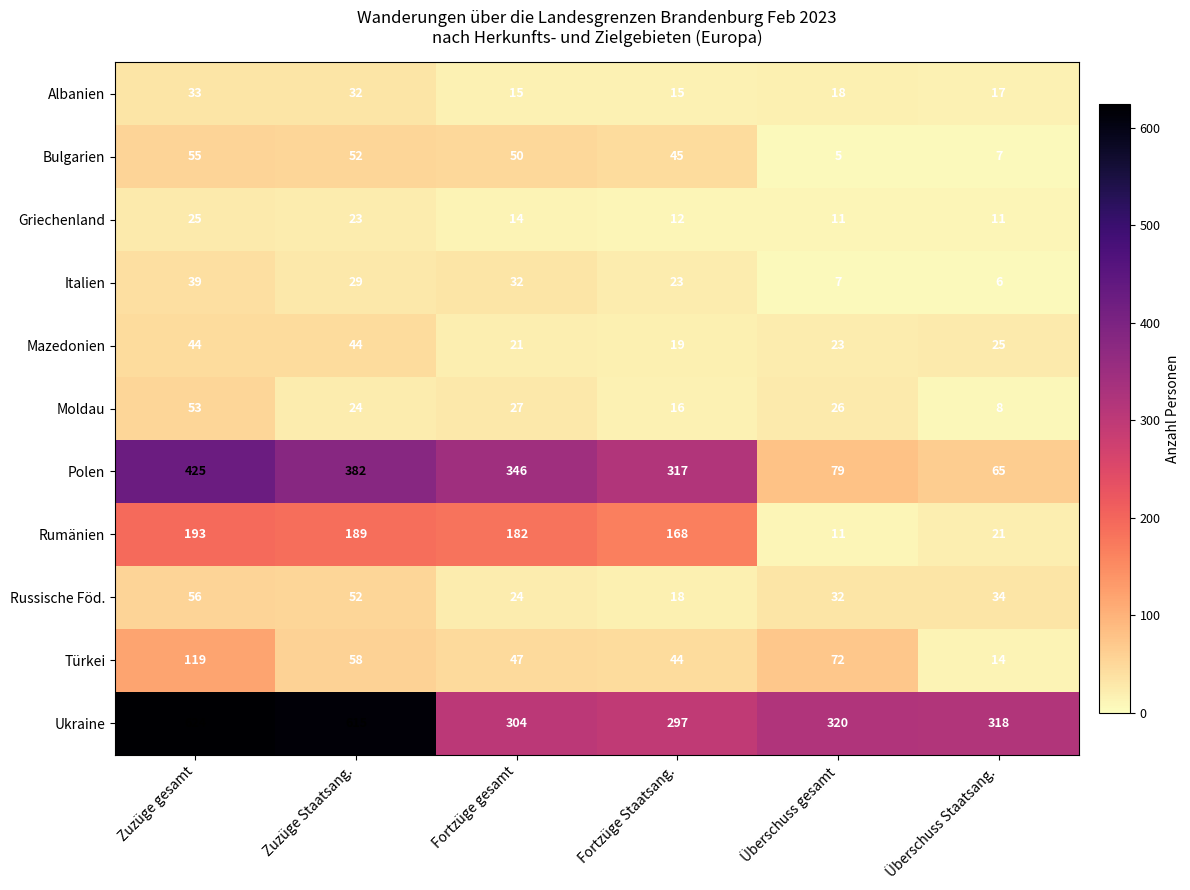

What is the difference between the highest and lowest values at Fortzüge gesamt?

332